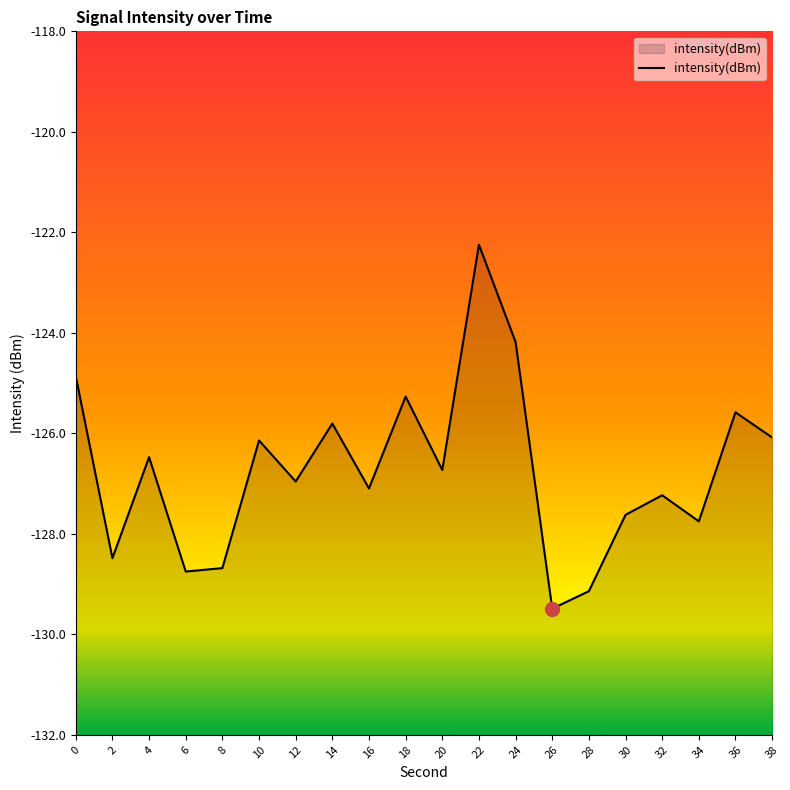

What is the maximum value shown in the chart?

-122.2